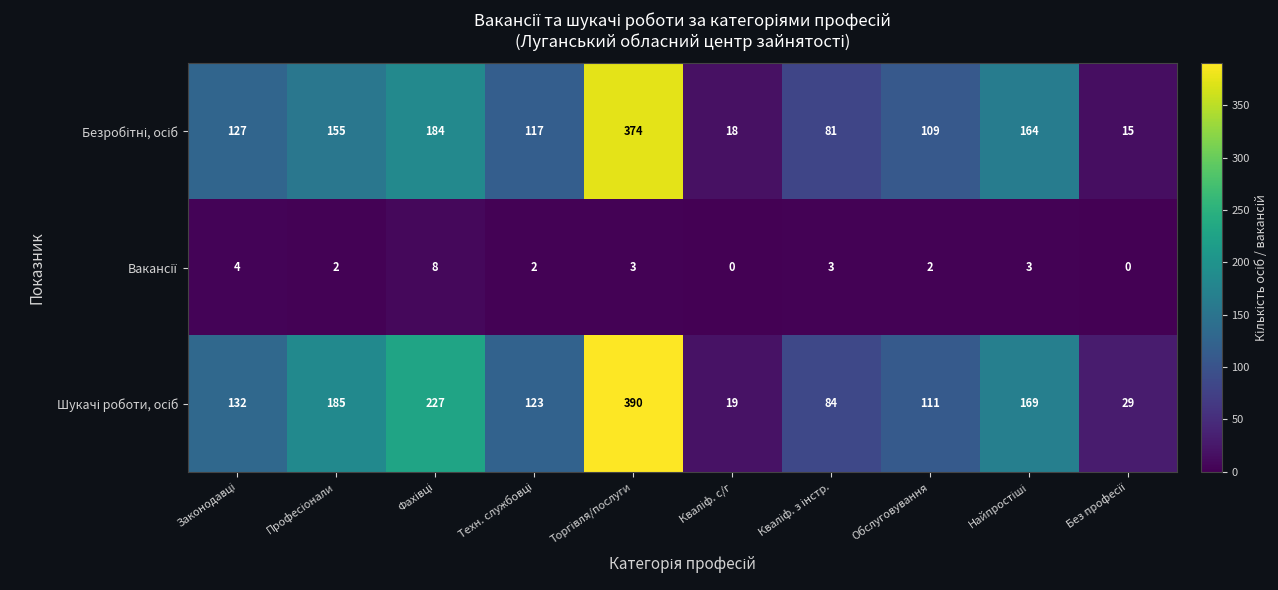

What is the greatest value displayed?

390